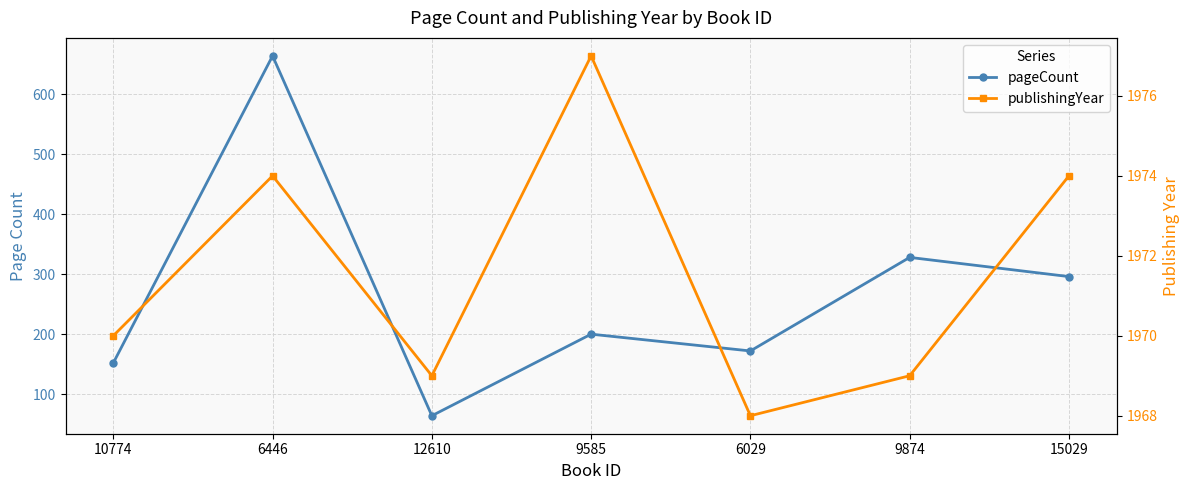

Count the publishingYear values in the range 1969 to 1974.

5